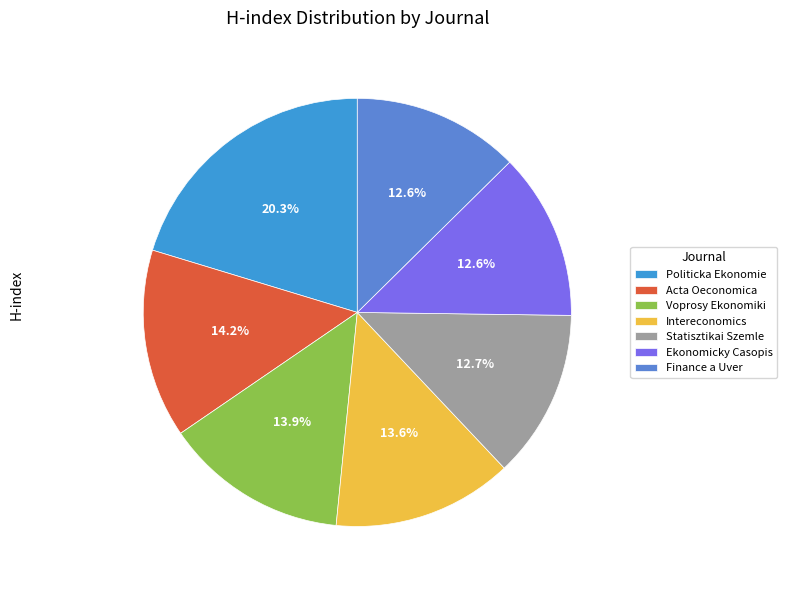

Count the number of slices in the pie.

7